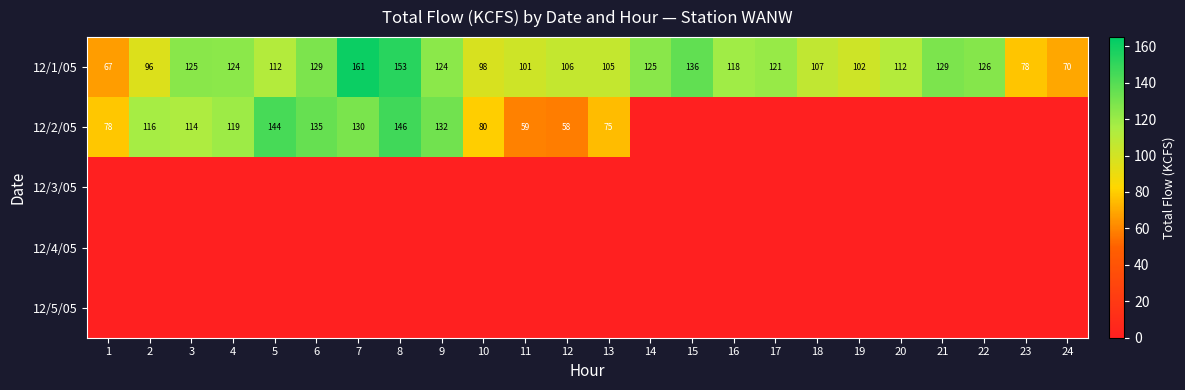

The 12/1/05 series shows 194 at 4. True or false?

False